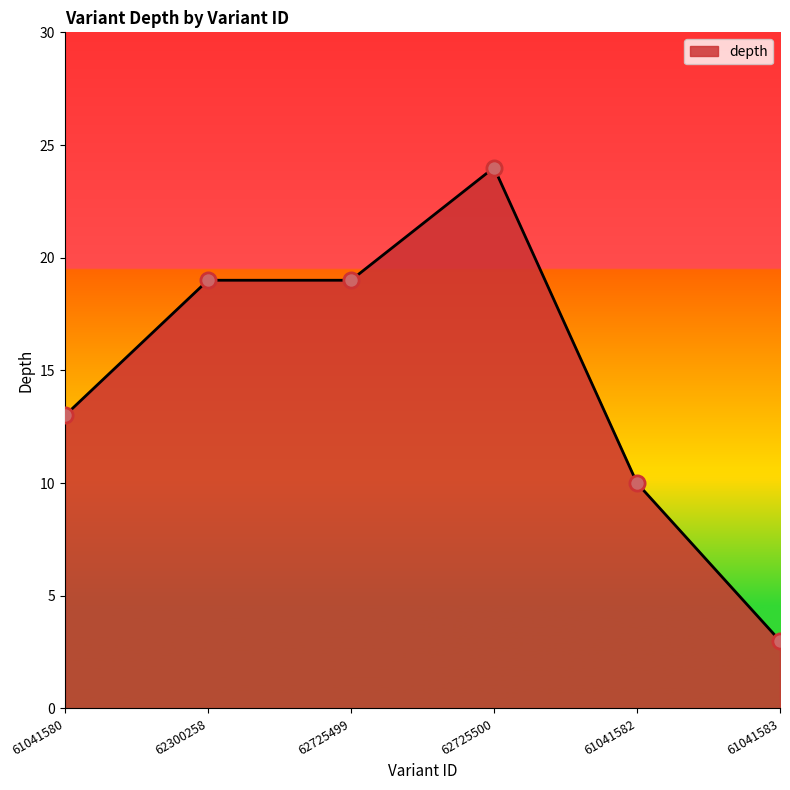

Approximately how many times larger is the value at 62300258 compared to 62725499?

1.0